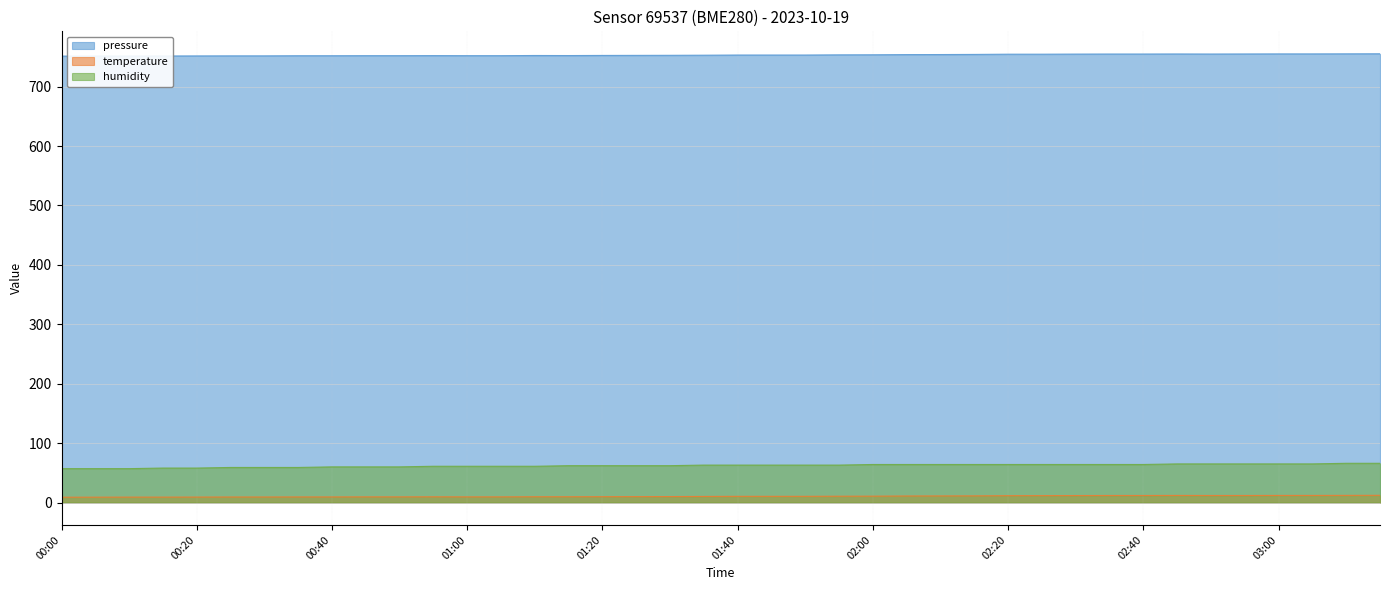

Where is pressure nearest to the value 753?

01:35